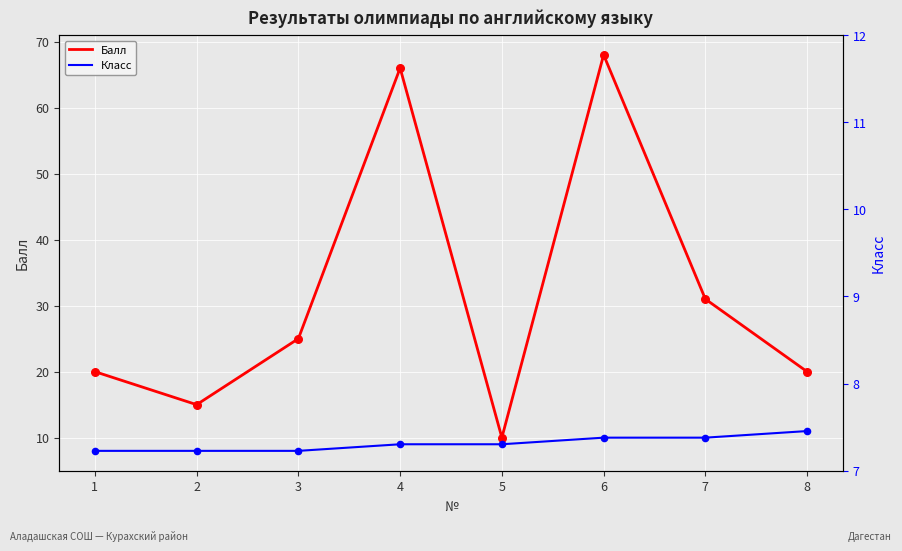

What are all the series names shown in the legend?

Балл, Класс